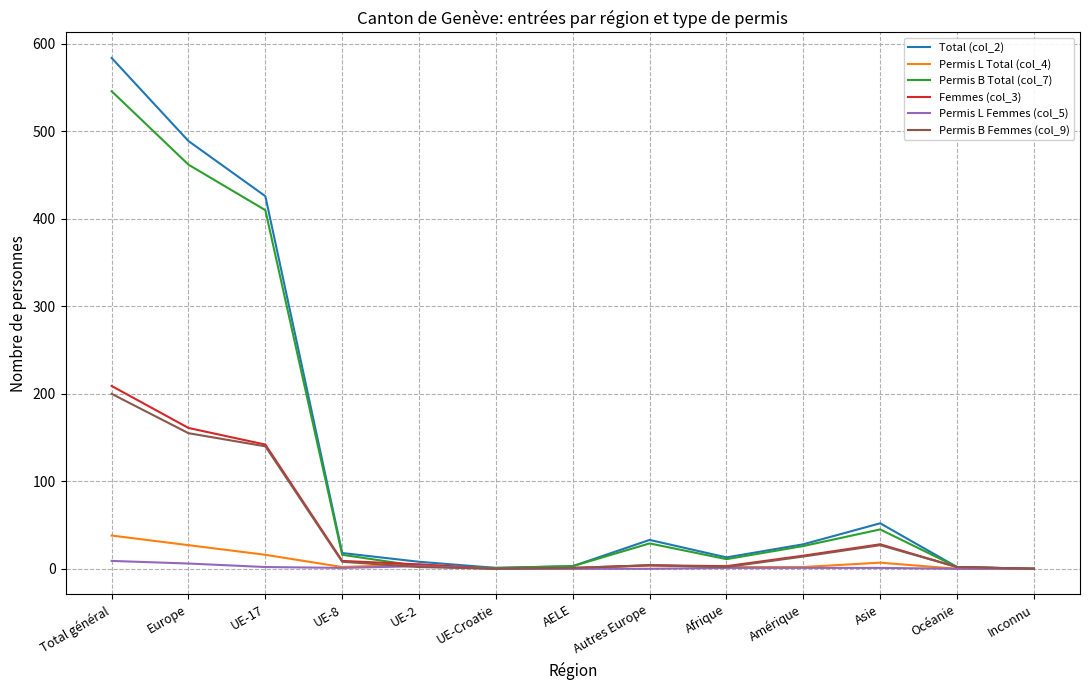

Read the Permis B Total (col_7) value at Autres Europe.

29